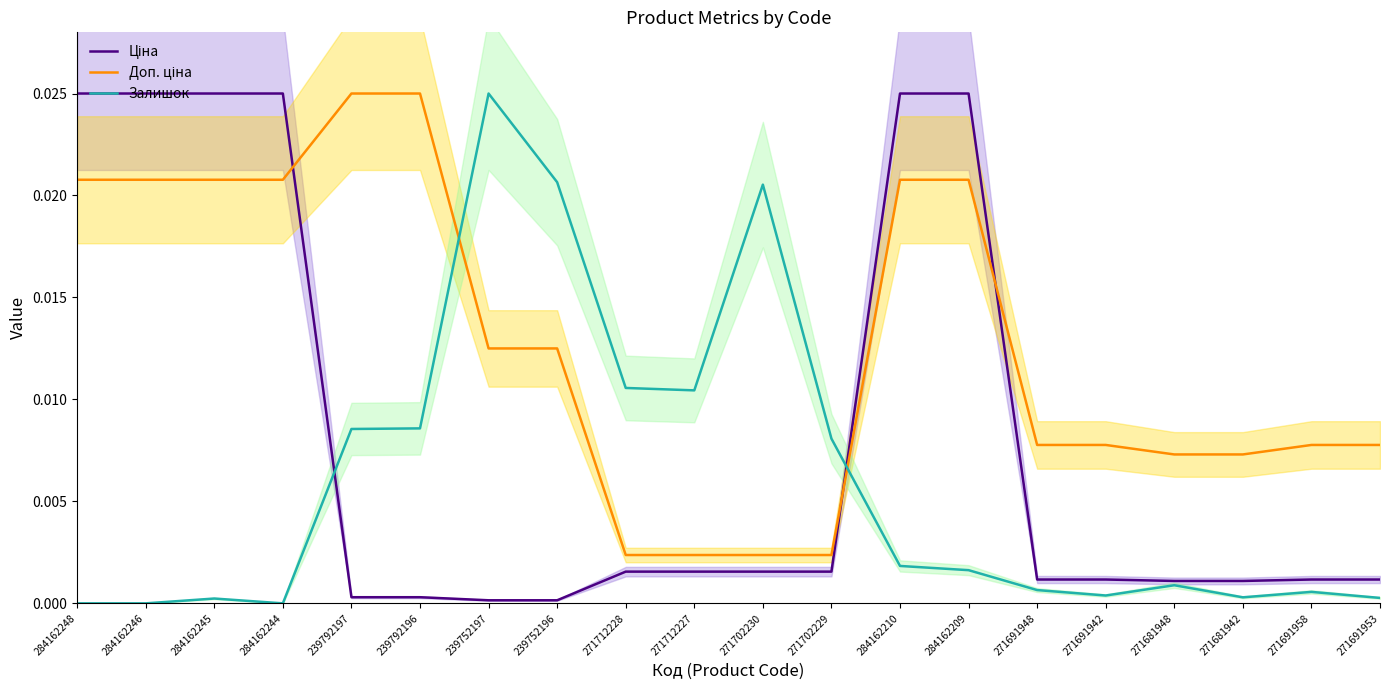

Is this an area chart (filled region under the line)?

No